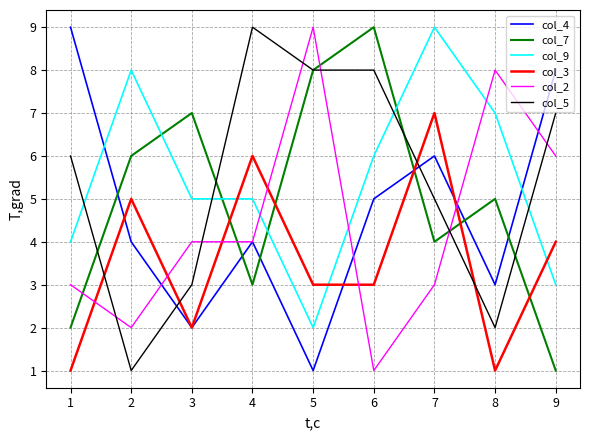

What is the sum of all col_3 values?

32